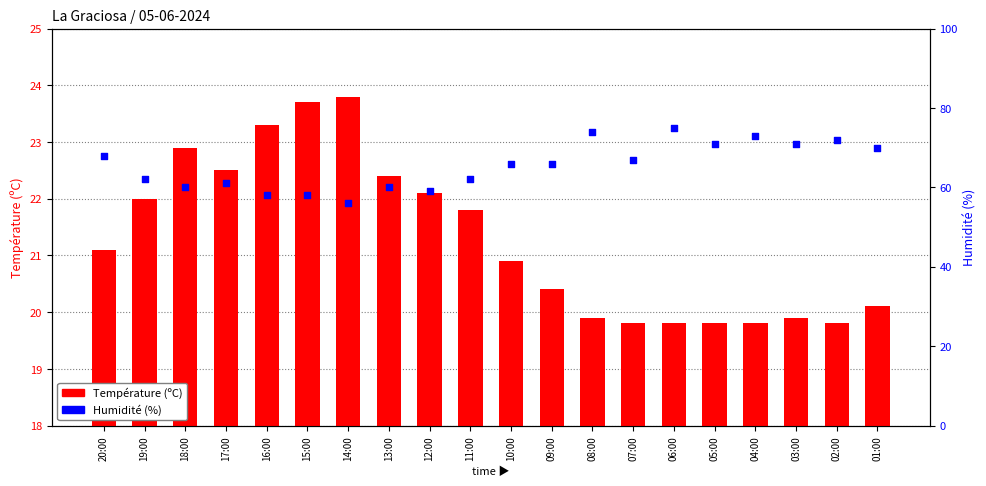

Which series has the largest total across all categories?

Humidité (%)